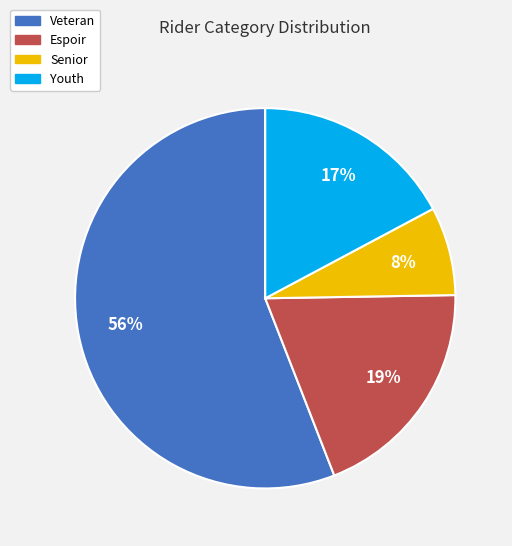

Which slice is the largest?

Veteran